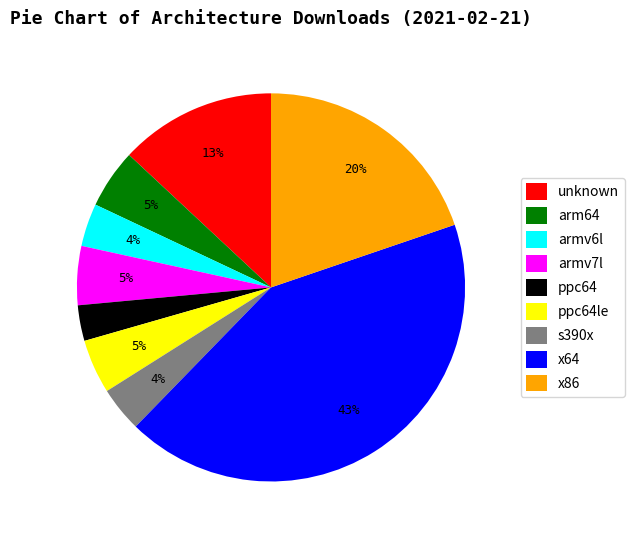

To the nearest percent, what is the difference between the armv6l and arm64 slice percentages?

1%